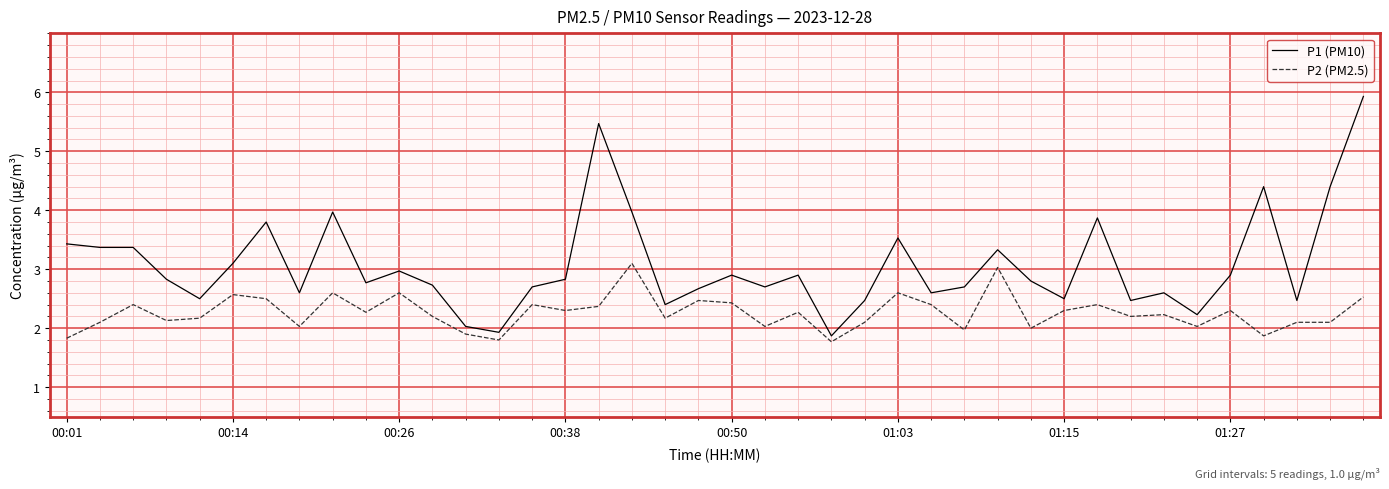

What is the sum of all P2 (PM2.5) values?

90.6